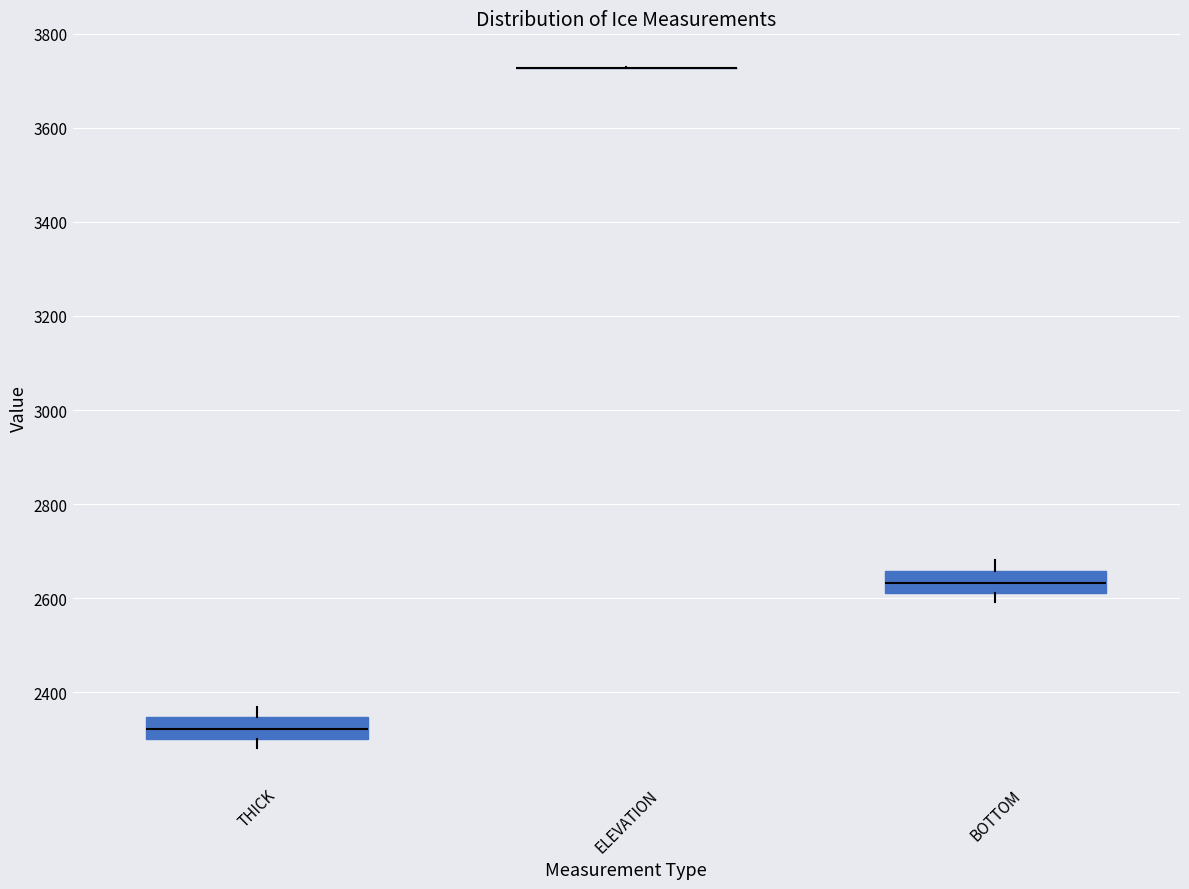

Reading left to right, transcribe this box plot: for each box, give where its median line is, the range the box spans, and where its two whiskers end, as read against the y-axis. The values are not printed on the chart, so give them approximately, as read against the axis.

THICK: median 2320, box 2300 to 2340, whiskers 2280 to 2360
ELEVATION: box collapsed to a line at 3720, whiskers 3720 to 3720
BOTTOM: median 2640, box 2620 to 2660, whiskers 2600 to 2680